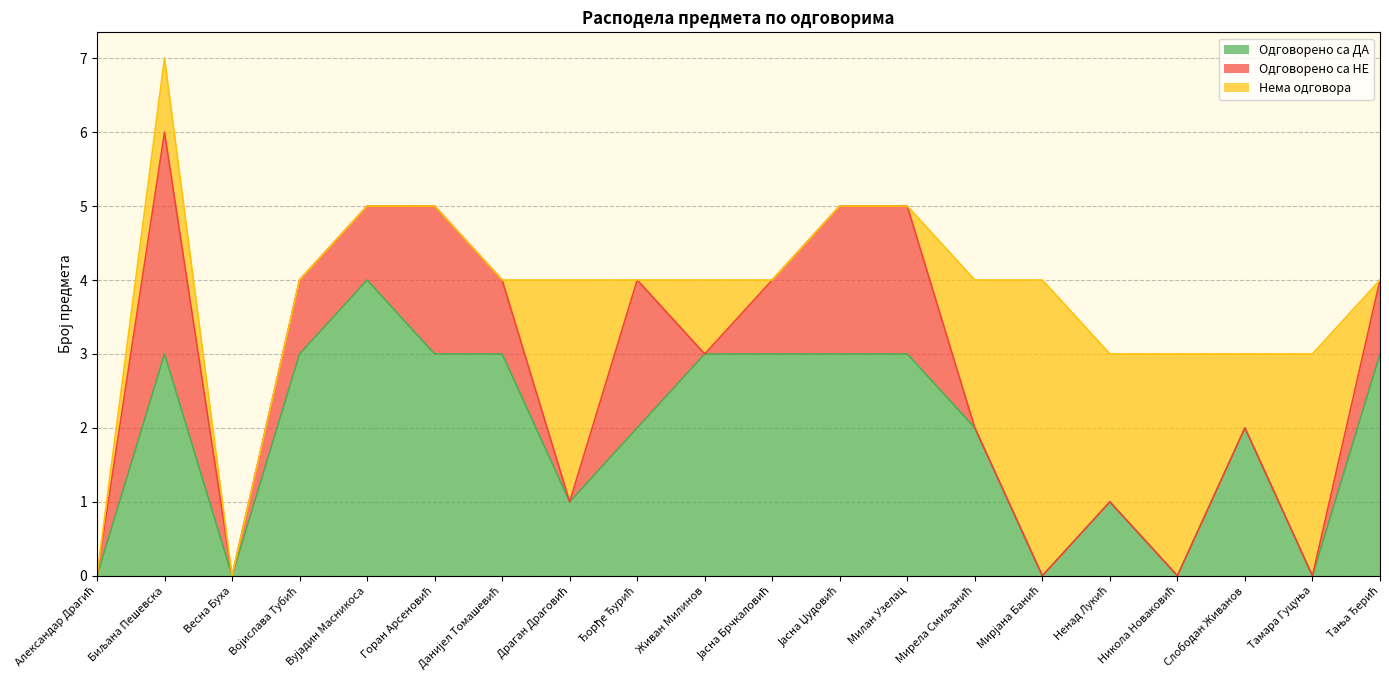

Rank the series by their average value, from lowest to highest.

Одговорено са НЕ, Нема одговора, Одговорено са ДА